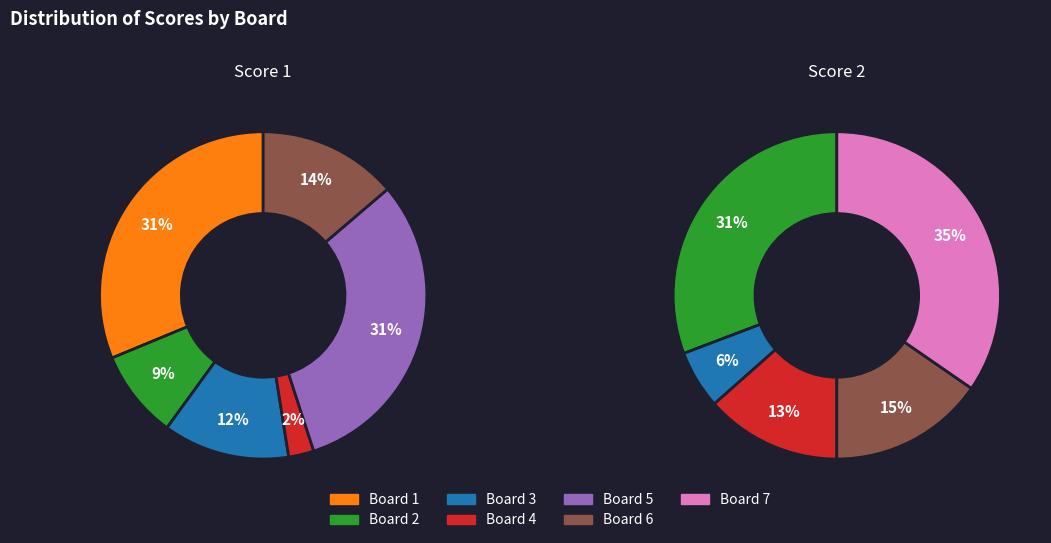

Is it true that Board 2 is 31% of the pie?

True